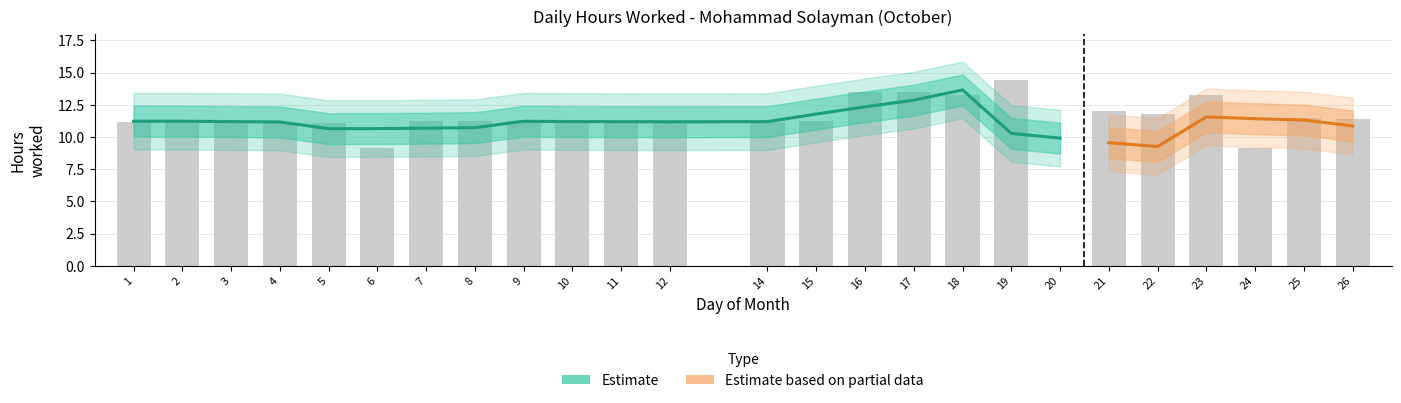

At which category does the chart reach its peak across all series?

19